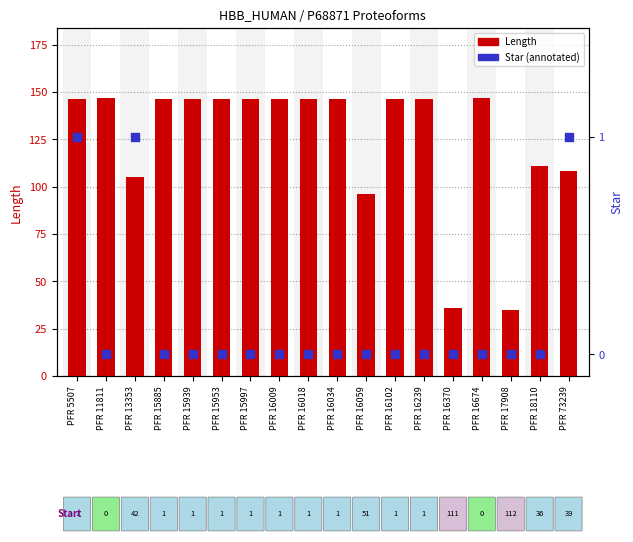

What is the total value across all series at PFR 16239?

146